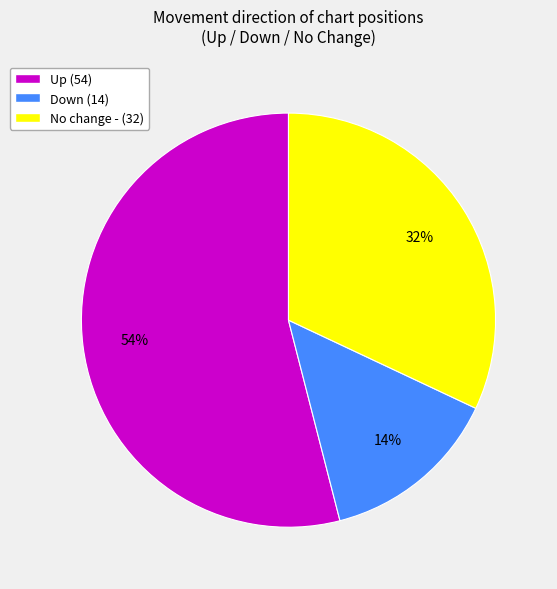

To the nearest percent, what is the average slice percentage?

33%